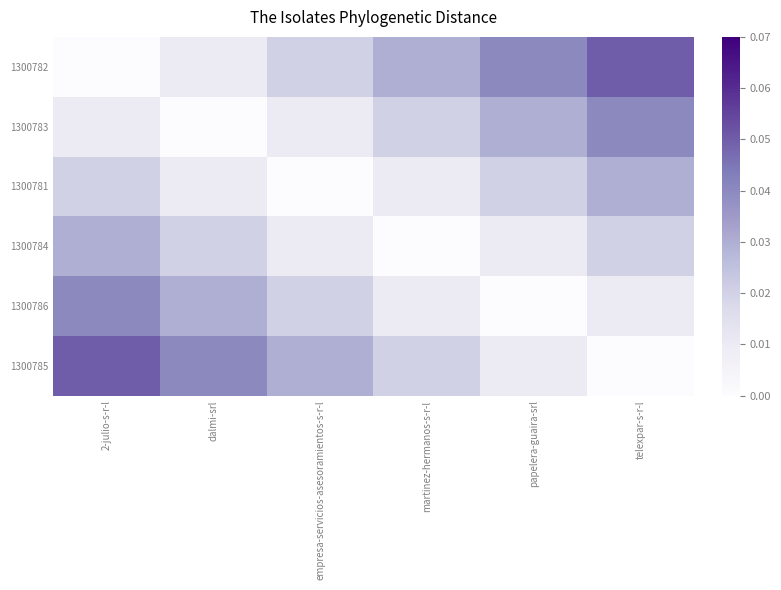

Count the number of categories in the chart.

6